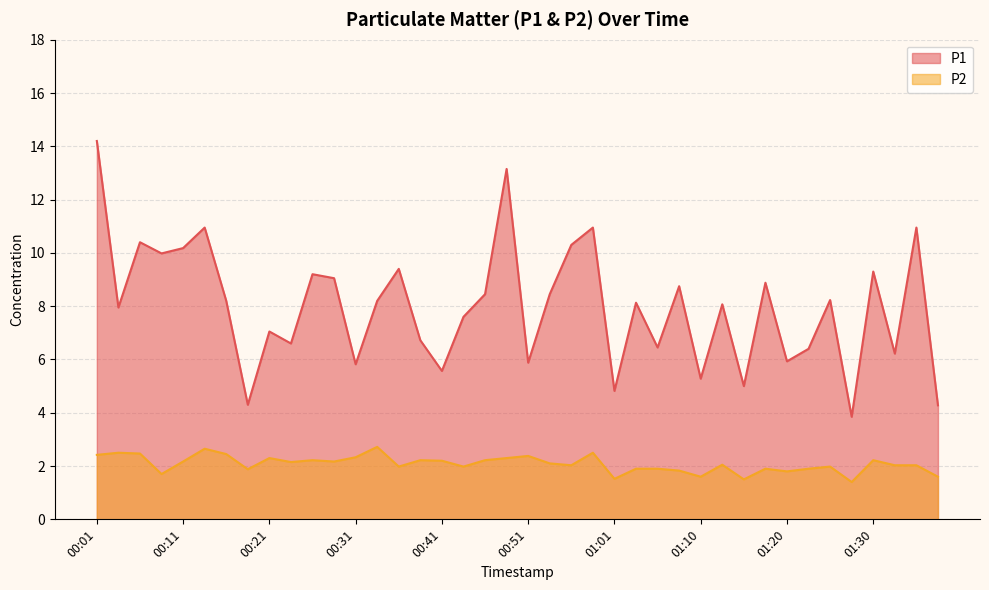

True or false: P1 has more than 1 points higher than both neighbors.

True